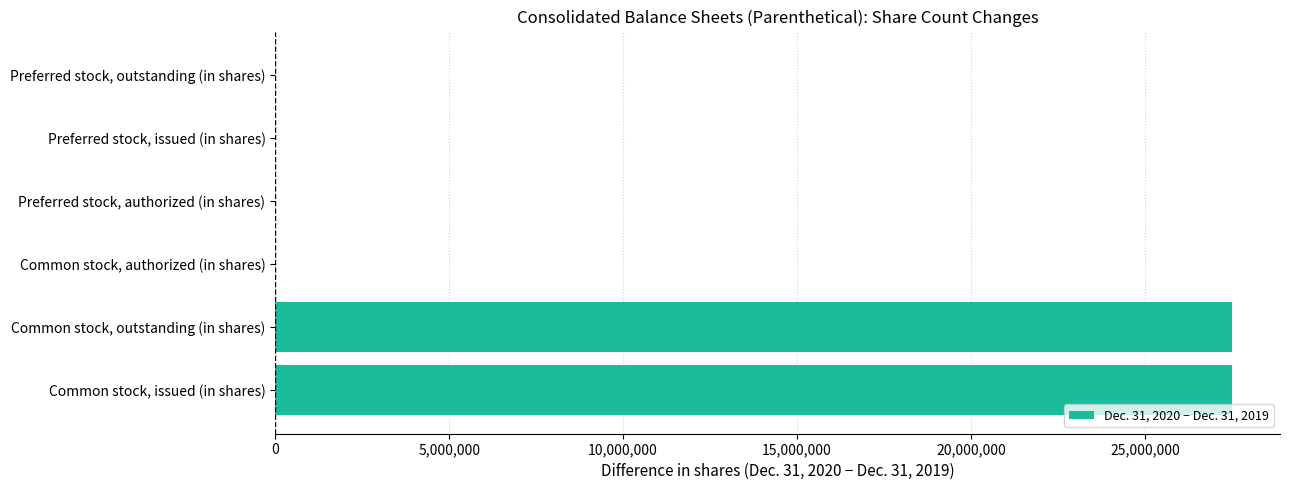

What is the average value?

9169119